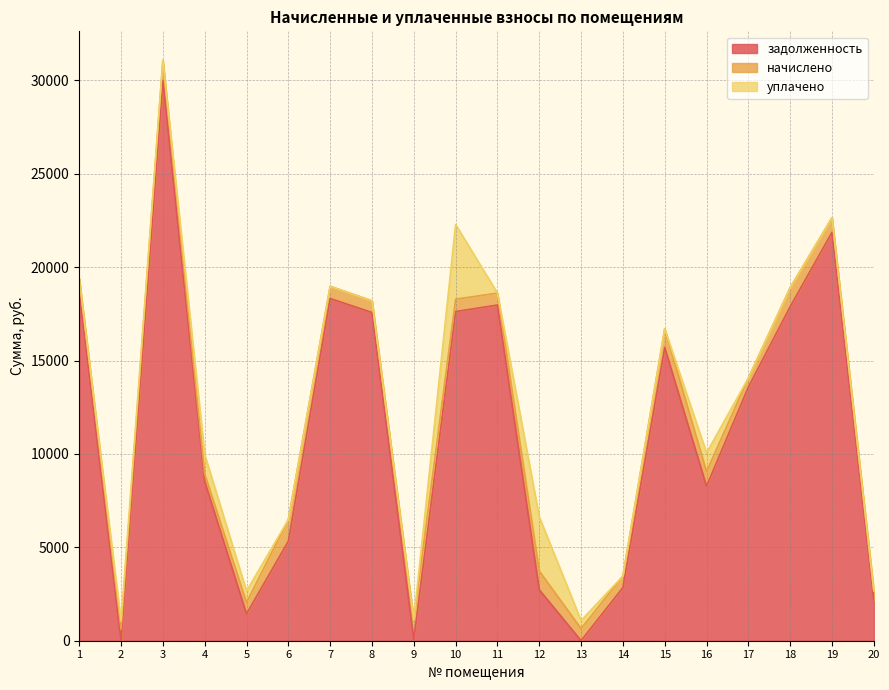

What is the maximum value shown in the chart?

30009.1